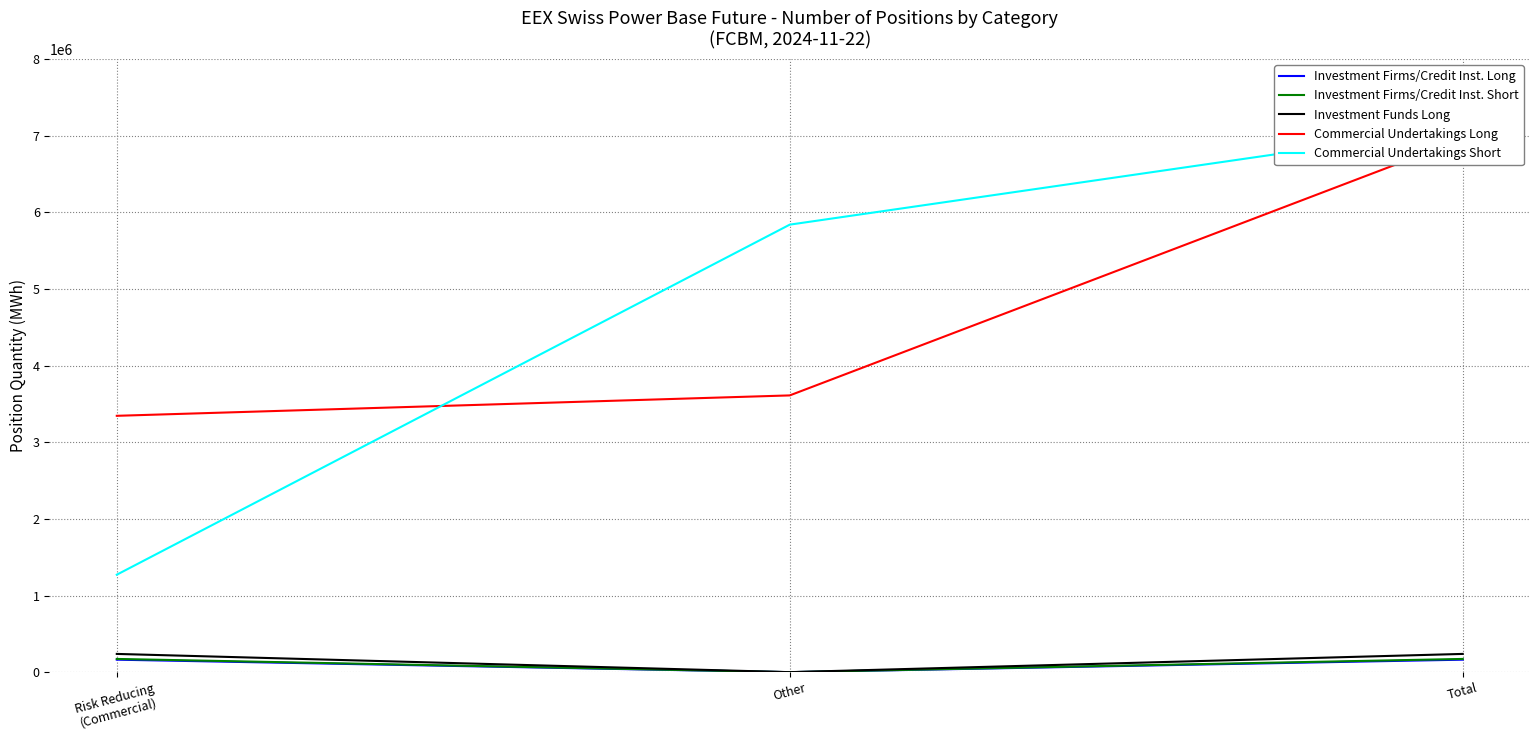

What is the label of the 2nd point from the left?

Other